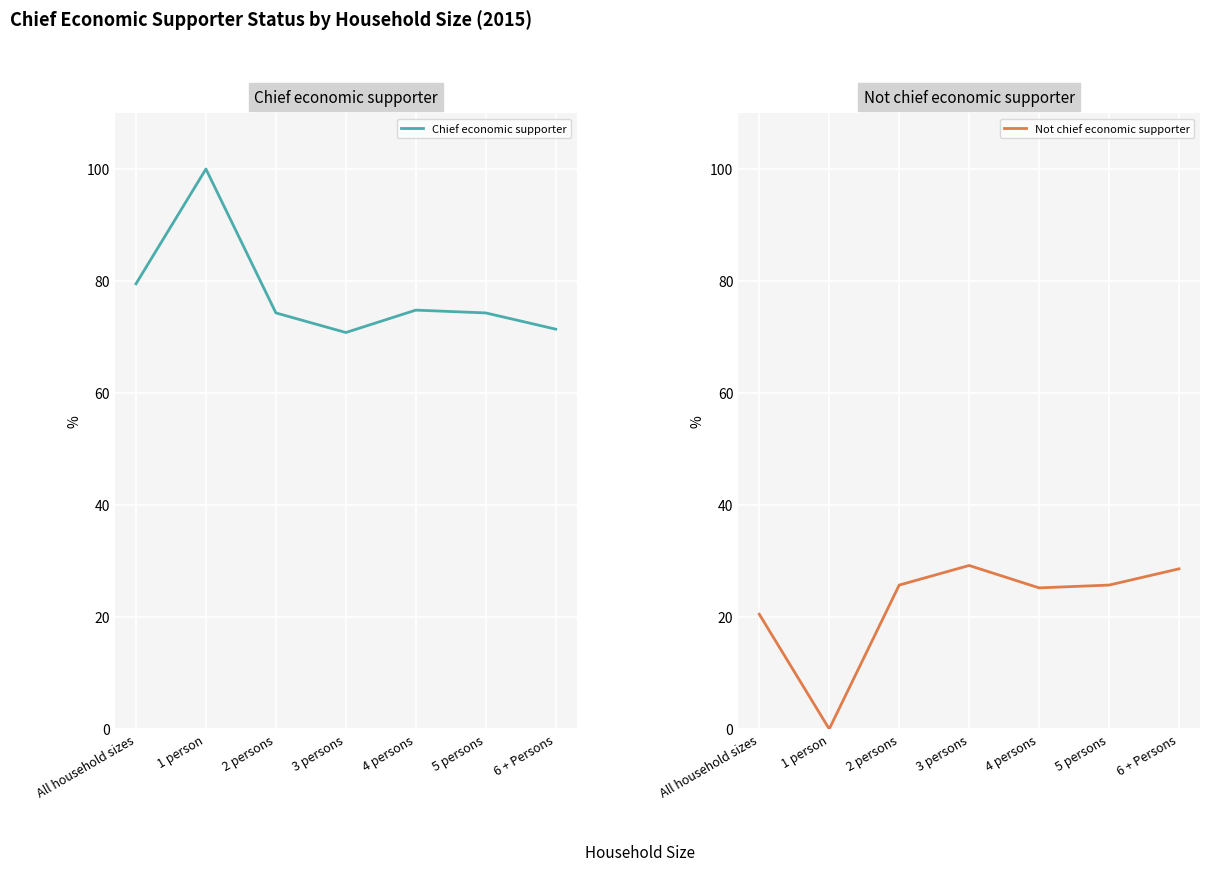

At which label does Chief economic supporter reach its minimum?

3 persons